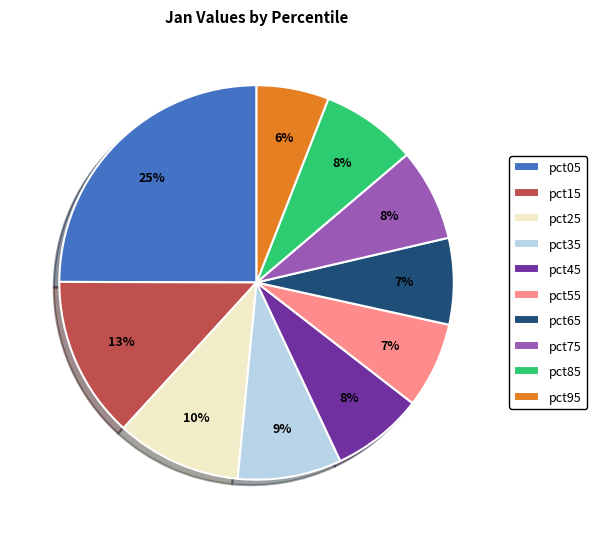

Which has a higher value, pct15 or pct35?

pct15